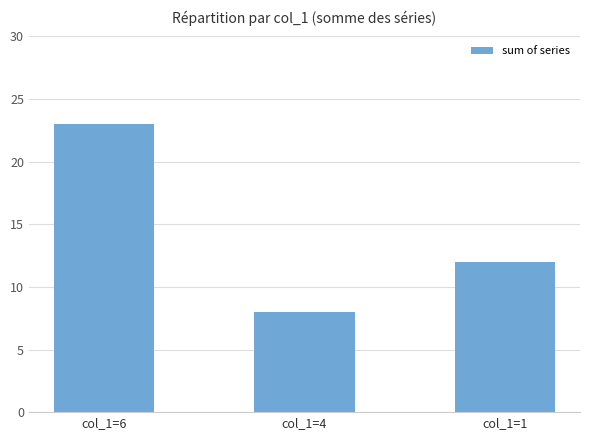

What is the maximum value shown in the chart?

23